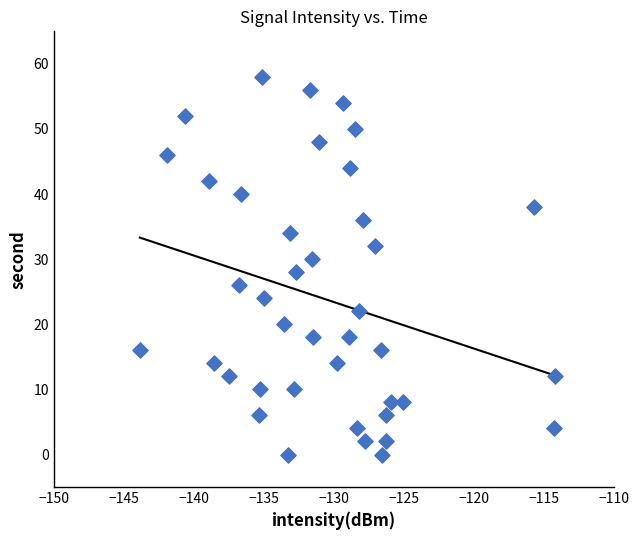

What is the range of Y values (max minus min)?

58